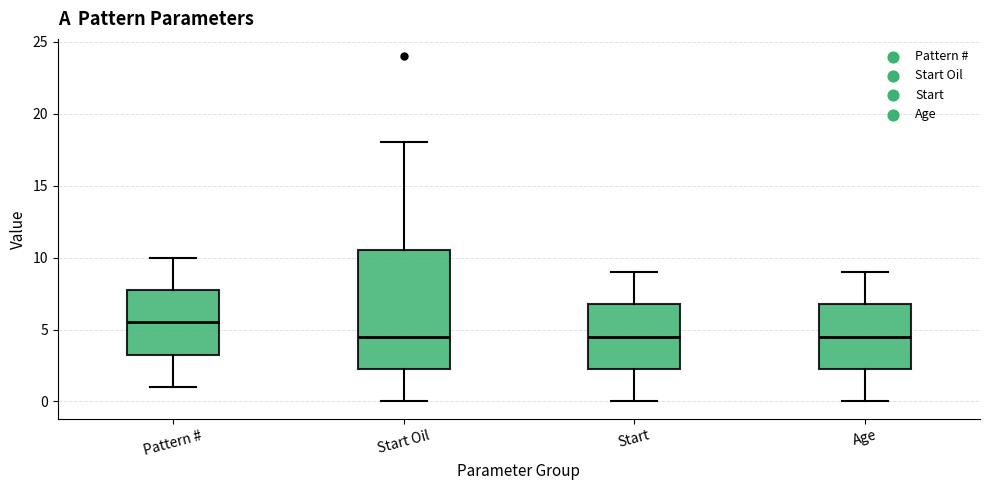

Reading left to right, transcribe this box plot: for each box, give where its median line is, the range the box spans, and where its two whiskers end, as read against the y-axis. The values are not printed on the chart, so give them approximately, as read against the axis.

Pattern #: median 5.5, box 3.5 to 8.0, whiskers 1.0 to 10.0
Start Oil: median 4.5, box 2.5 to 10.5, whiskers 0.0 to 18.0
Start: median 4.5, box 2.5 to 7.0, whiskers 0.0 to 9.0
Age: median 4.5, box 2.5 to 7.0, whiskers 0.0 to 9.0